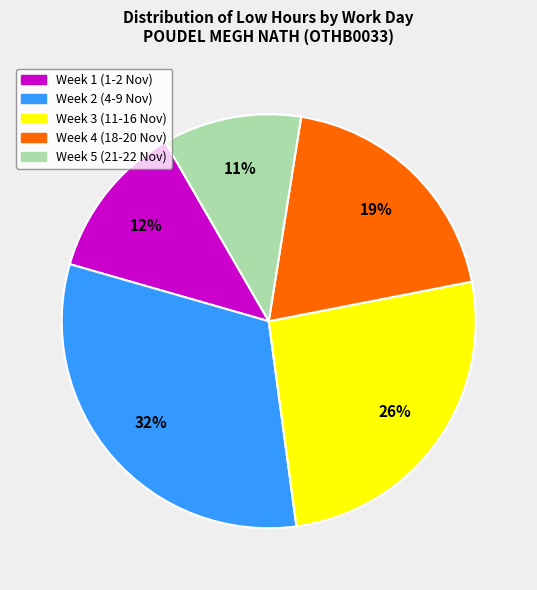

To the nearest percent, what is the average slice percentage?

20%